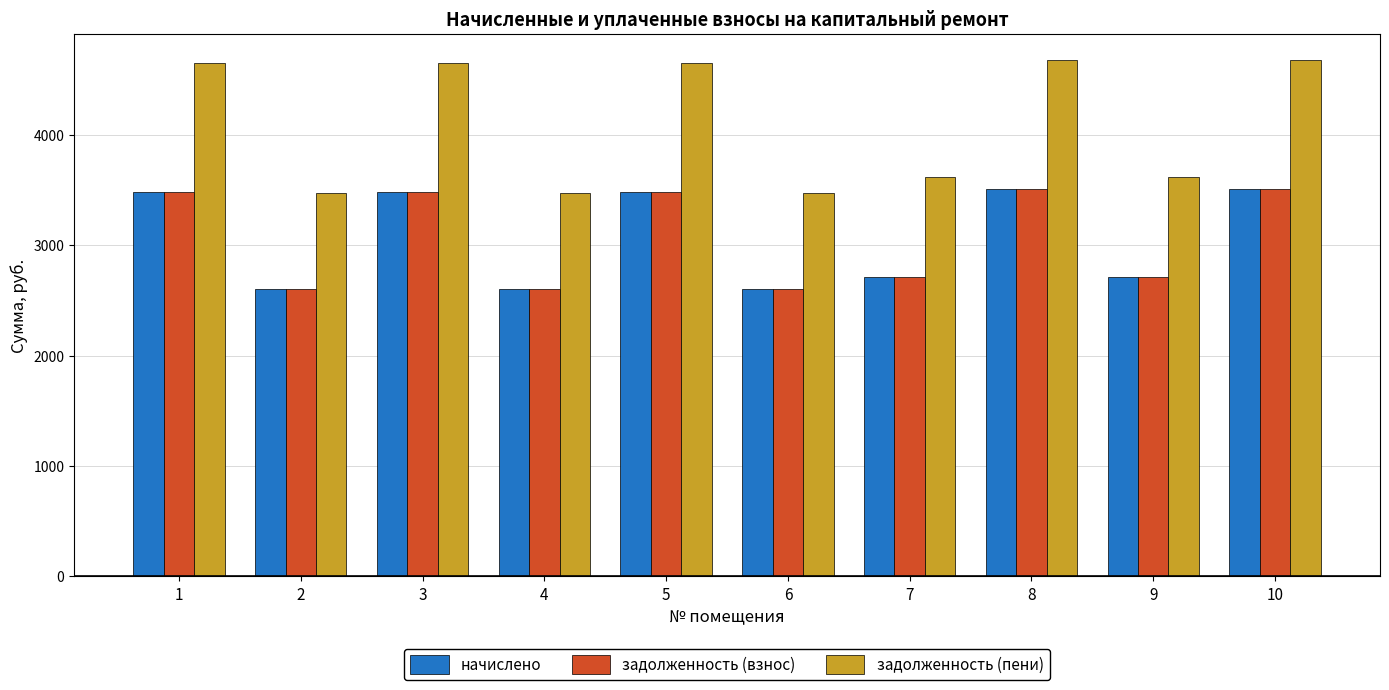

What are all the series names shown in the legend?

начислено, задолженность (взнос), задолженность (пени)